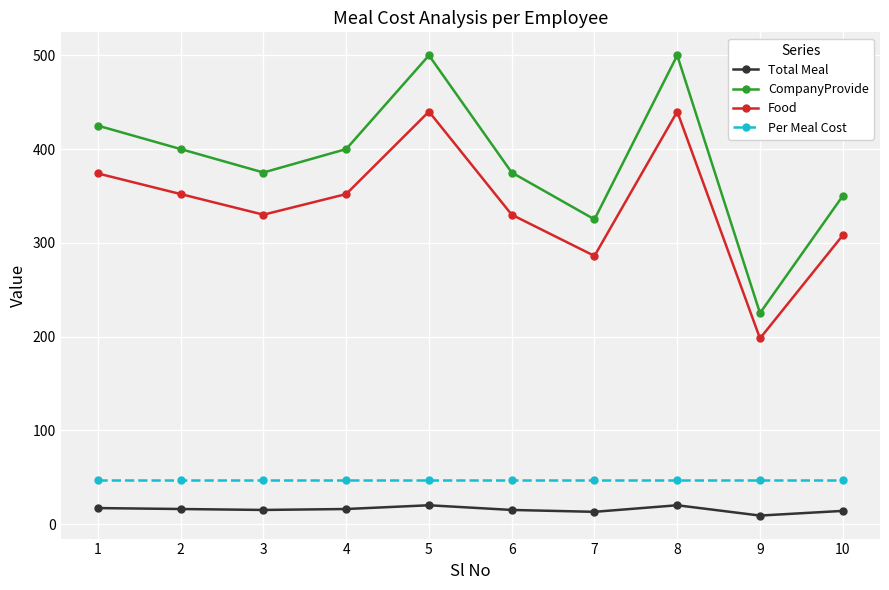

In CompanyProvide, how many points are lower than both neighbors (excluding endpoints)?

3